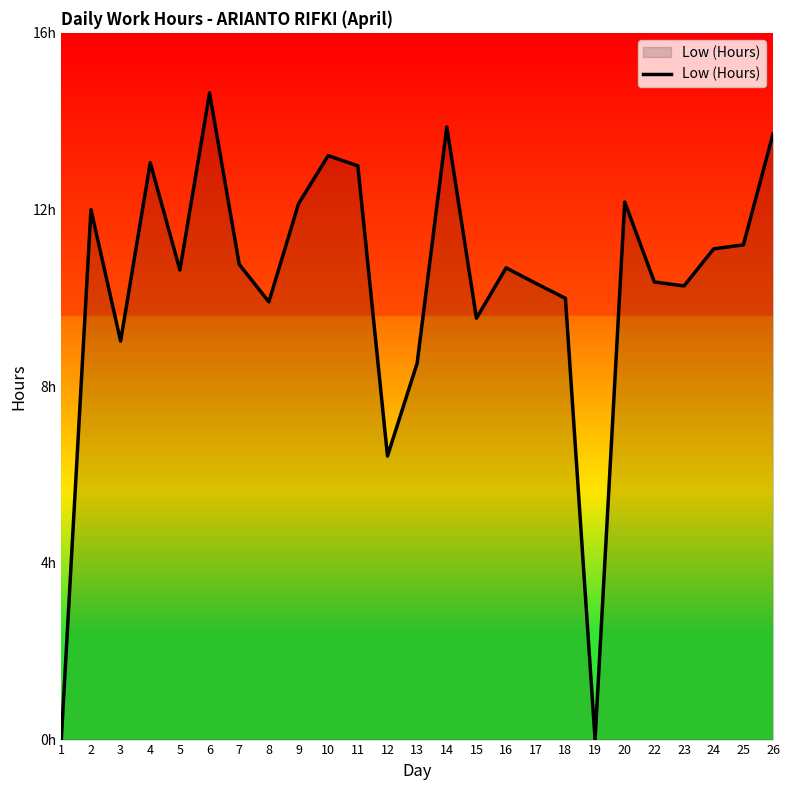

Does the chart have visible grid lines?

No